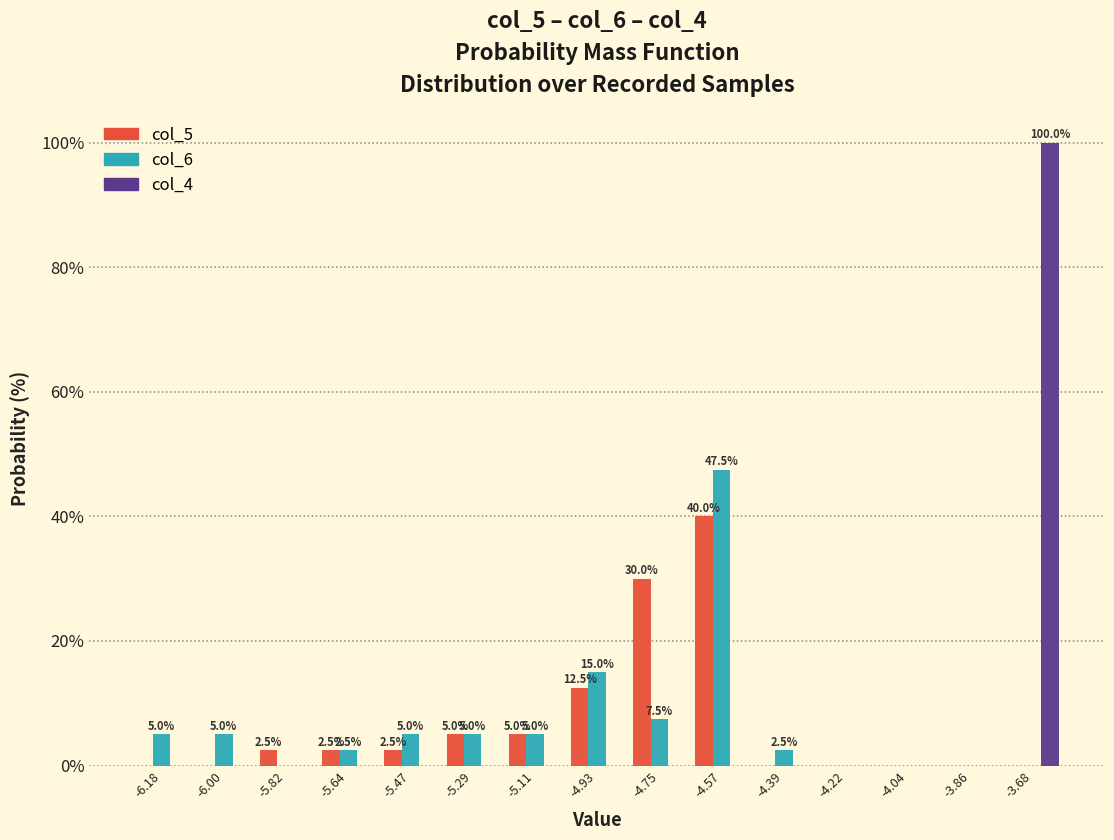

In the col_4 series, which range on the x-axis has the tallest bar?

-3.76 to -3.58